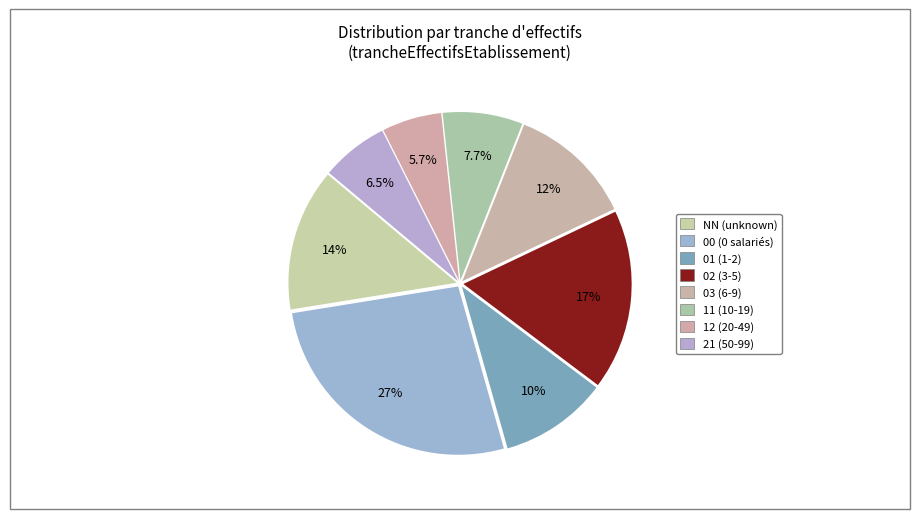

Count the number of slices in the pie.

8